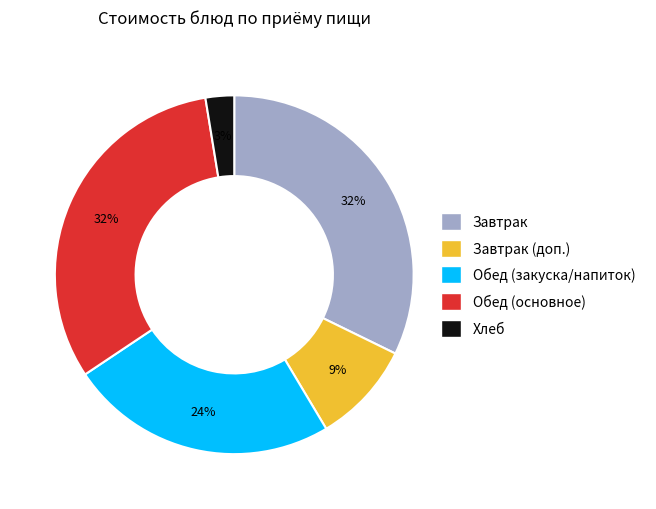

Count the number of slices in the pie.

5